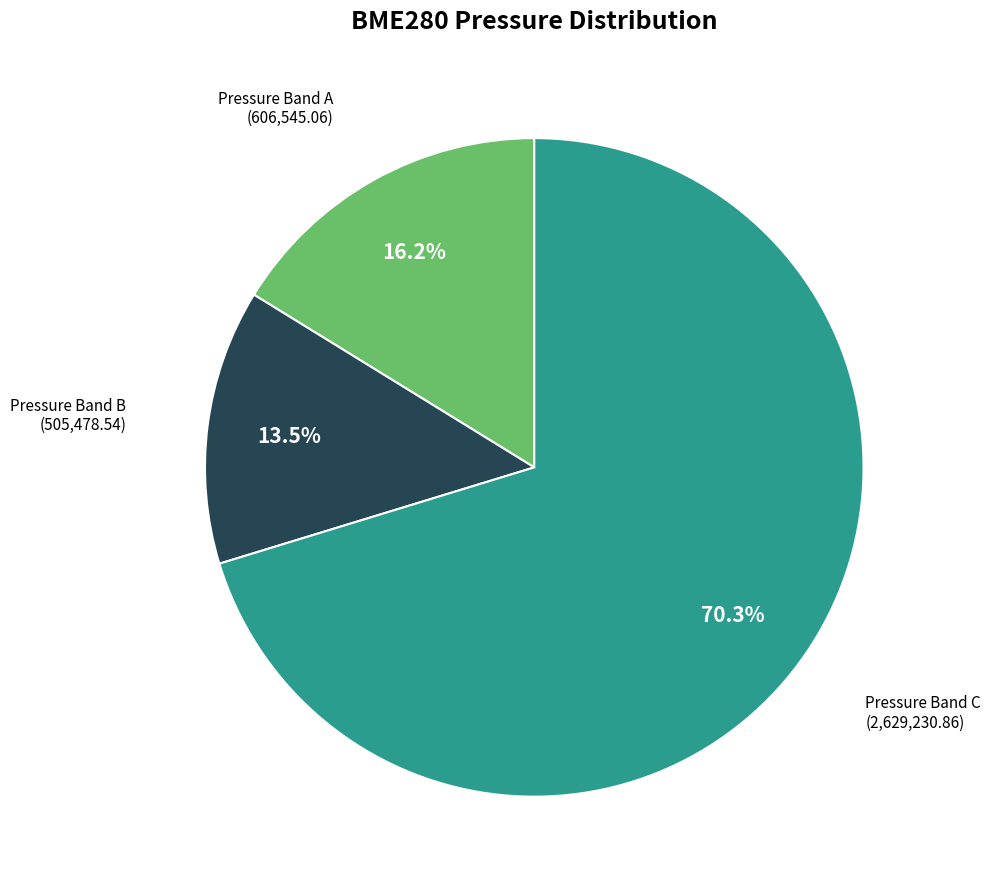

Does any single category account for the majority?

Yes